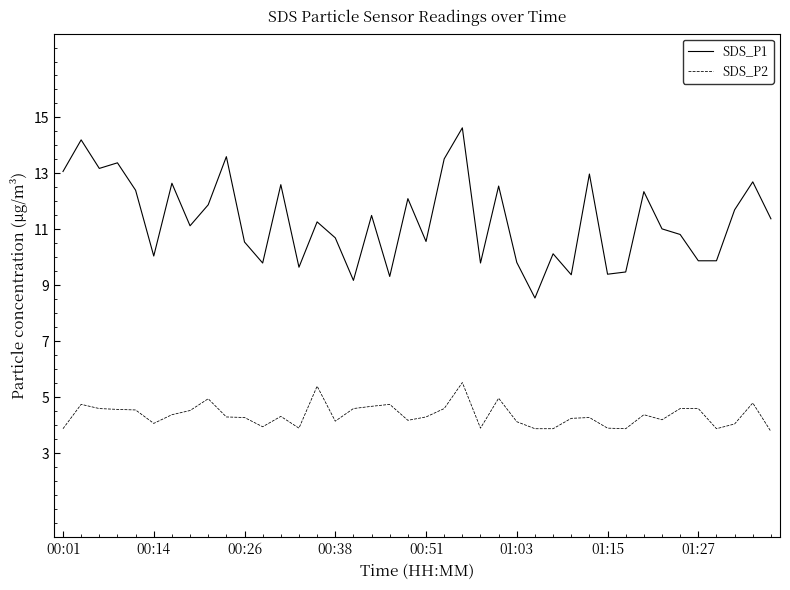

What is the difference between the maximum and minimum values in the SDS_P1 series?

6.1